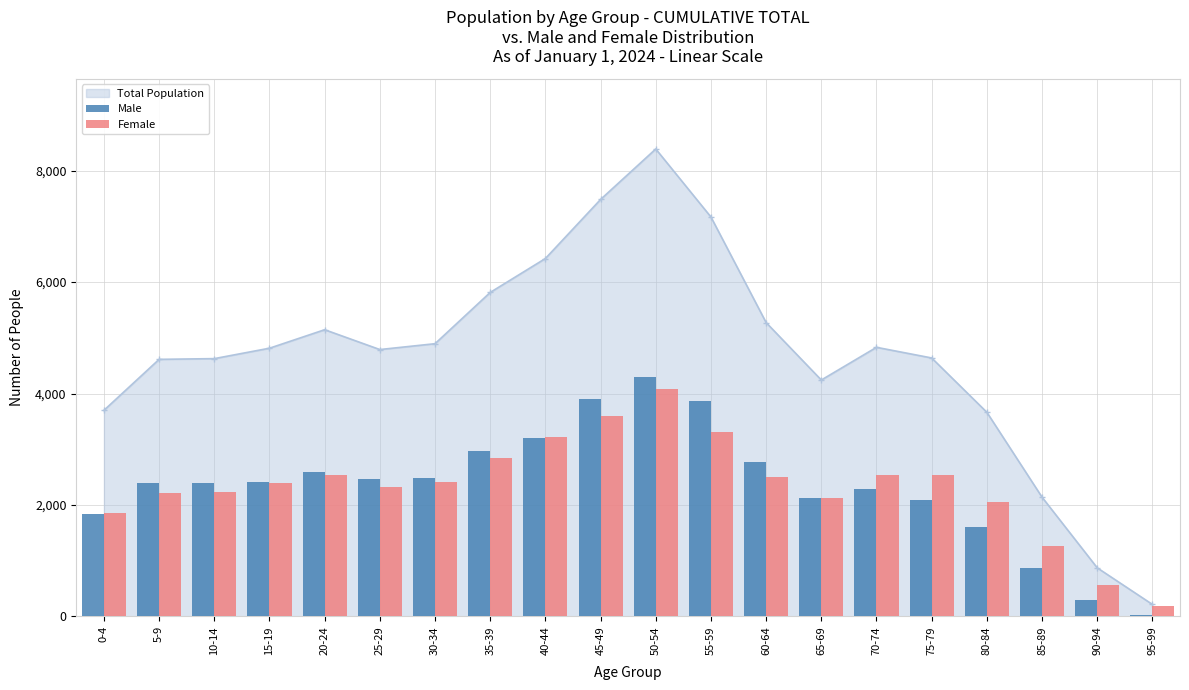

What is the label of the 12th bar from the left?

55-59